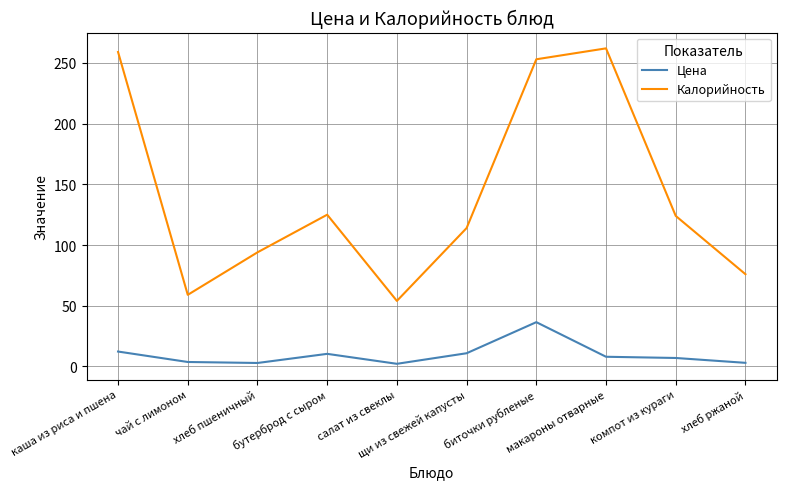

True or false: Калорийность and Цена cross at least once.

False